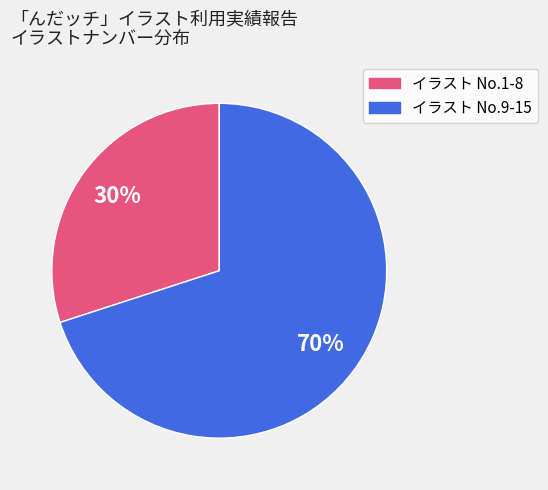

To the nearest percent, what is the difference between the largest and smallest slice percentages?

40%